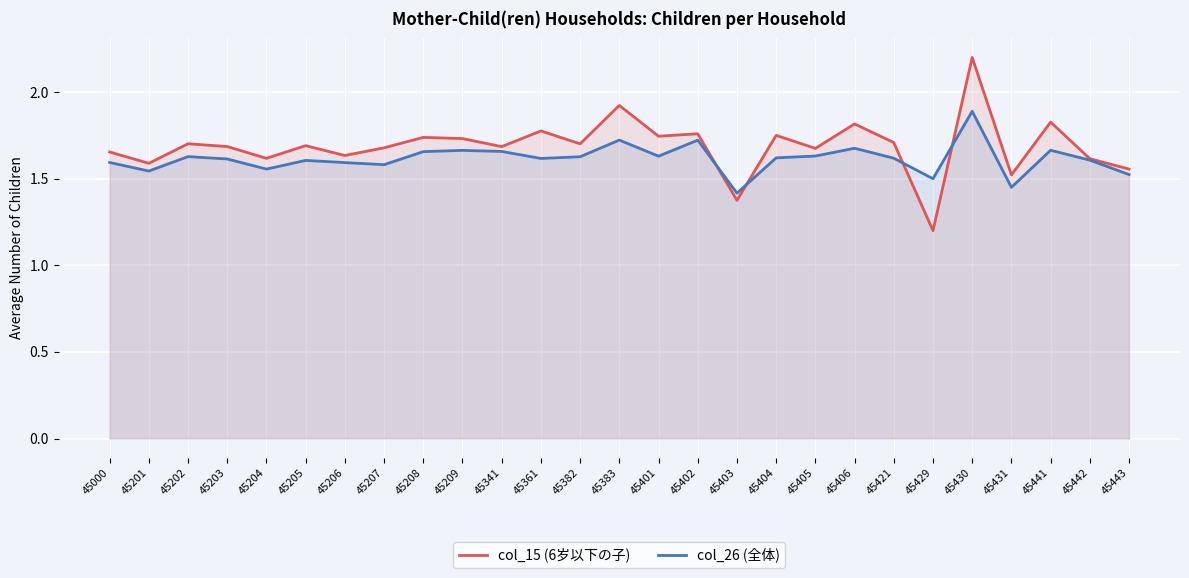

Where is col_15 (6岁以下の子) nearest to the value 1?

45429